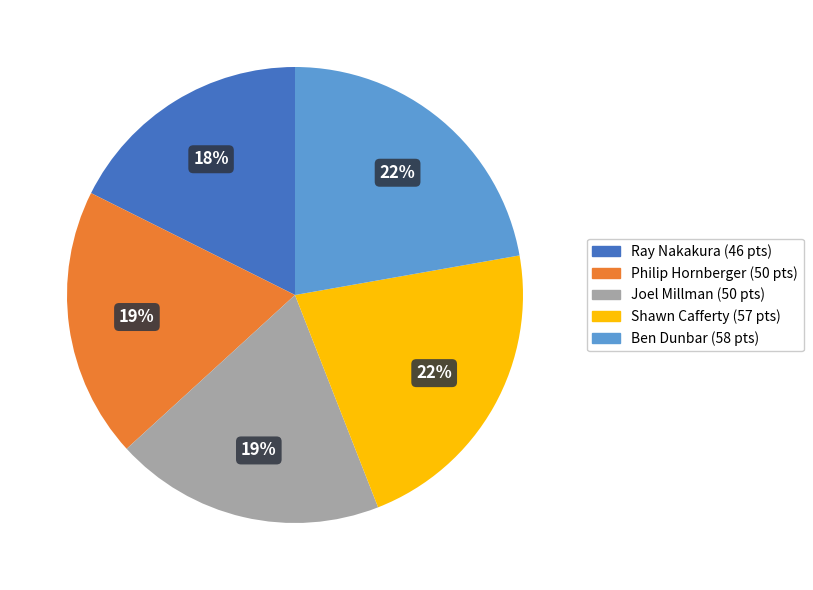

What is the smallest slice in the pie chart?

Ray Nakakura